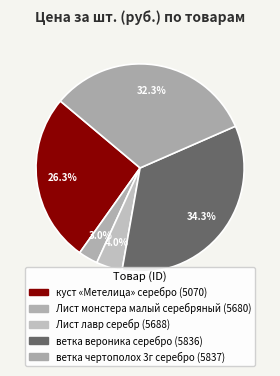

Which slice is the smallest?

Лист монстера малый серебряный (5680)